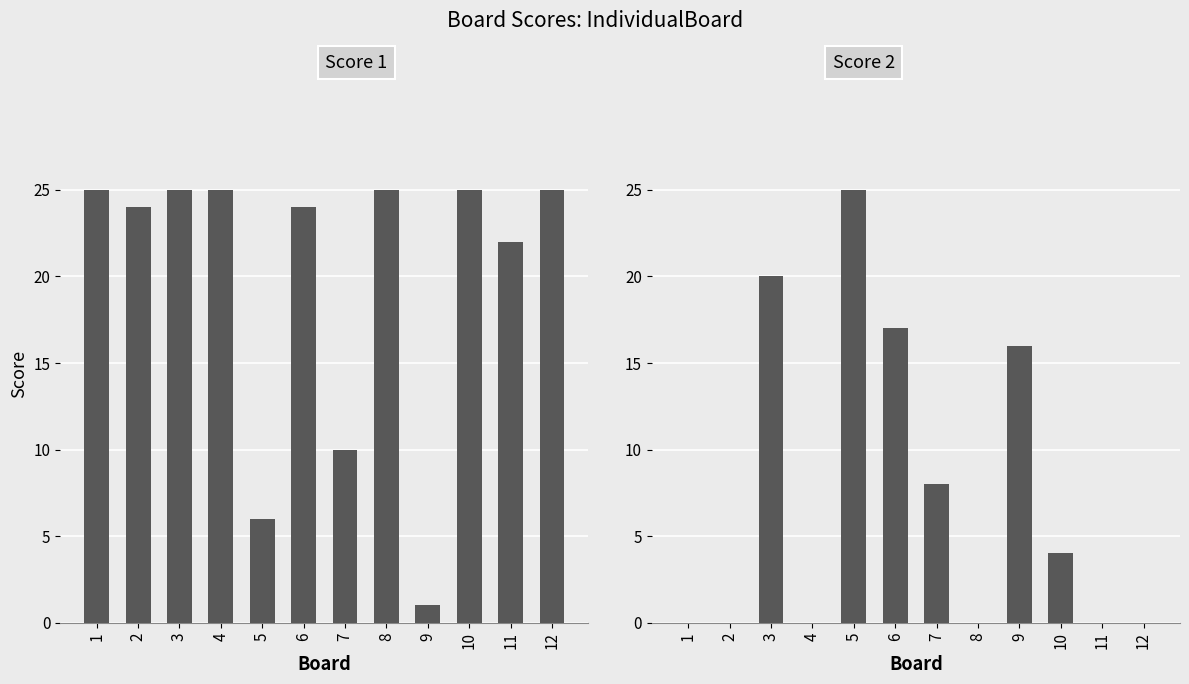

What is the difference between the maximum and minimum values in the Score 1 series?

24